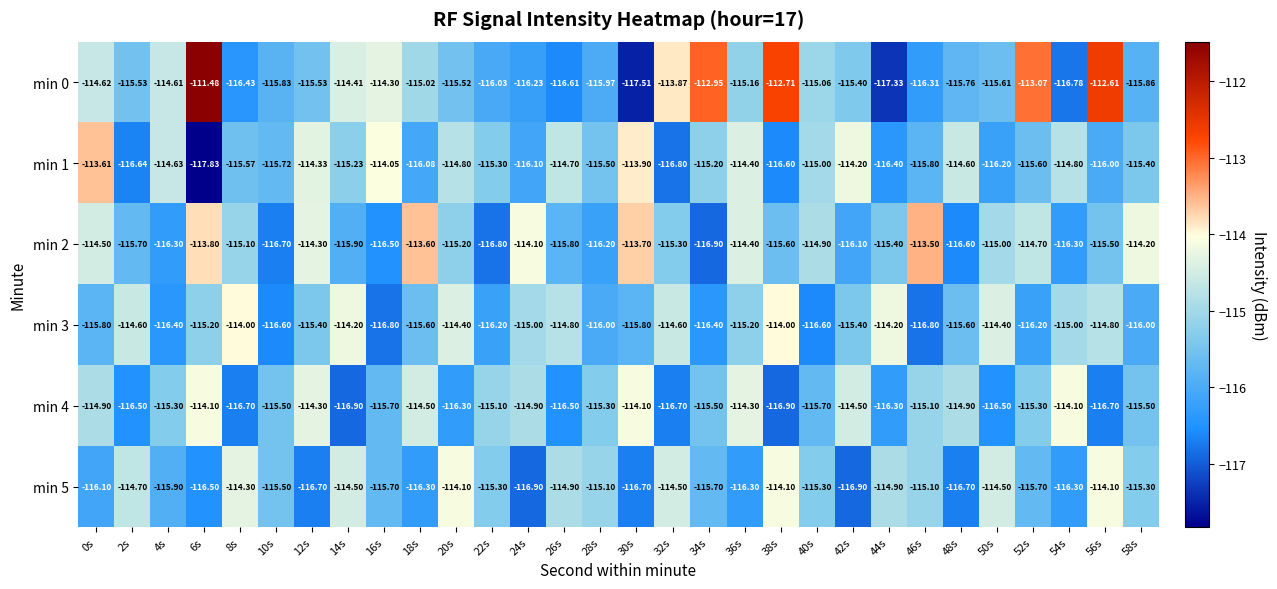

Is the value of min 4 at 38s greater than the value of min 2 at 22s?

No